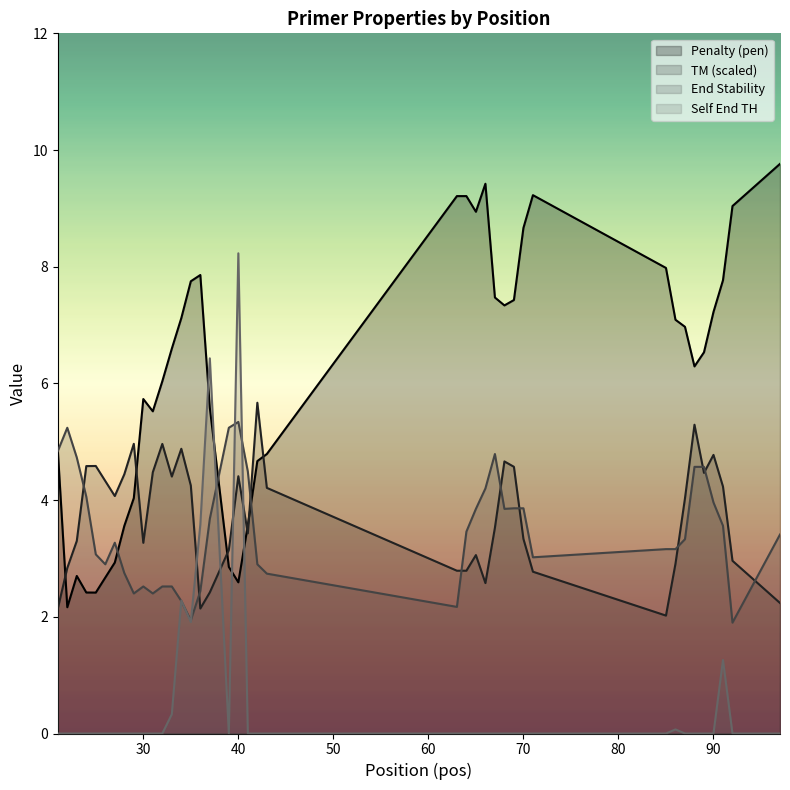

Where do pen and PRIMER_LEFT_0_END_STABILITY first cross each other?

21 and 22